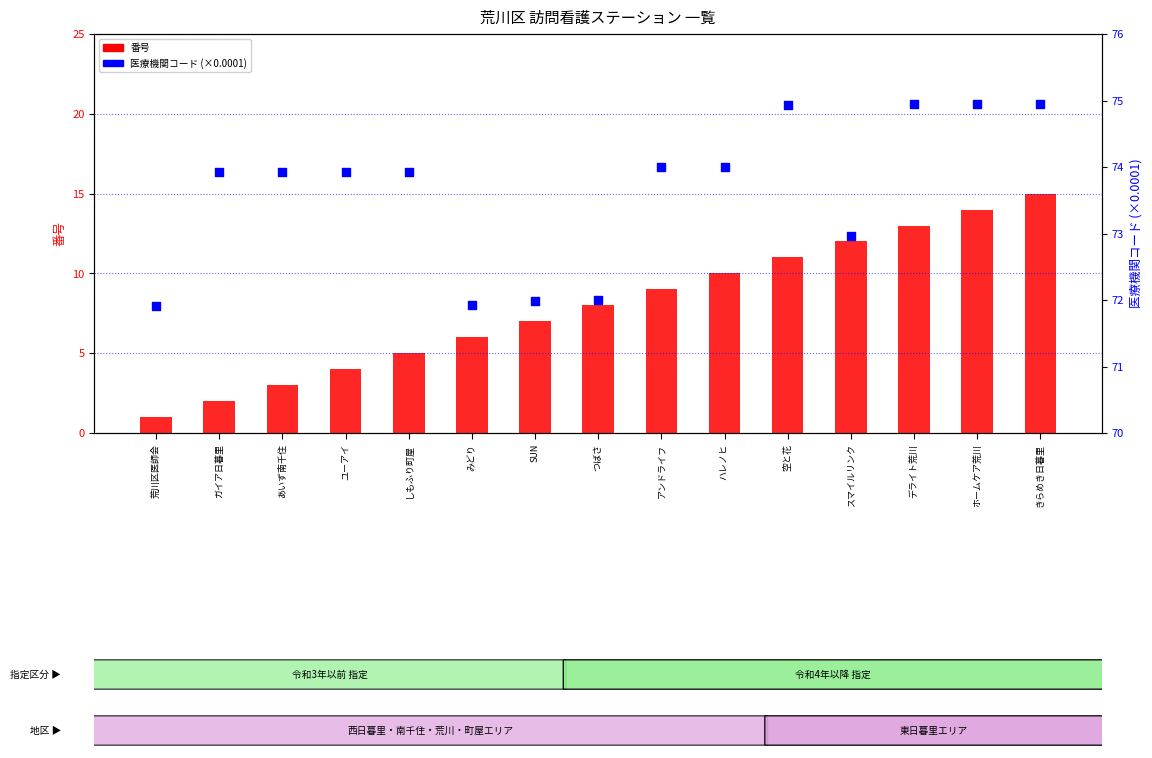

At how many categories does at least one series exceed 61?

15